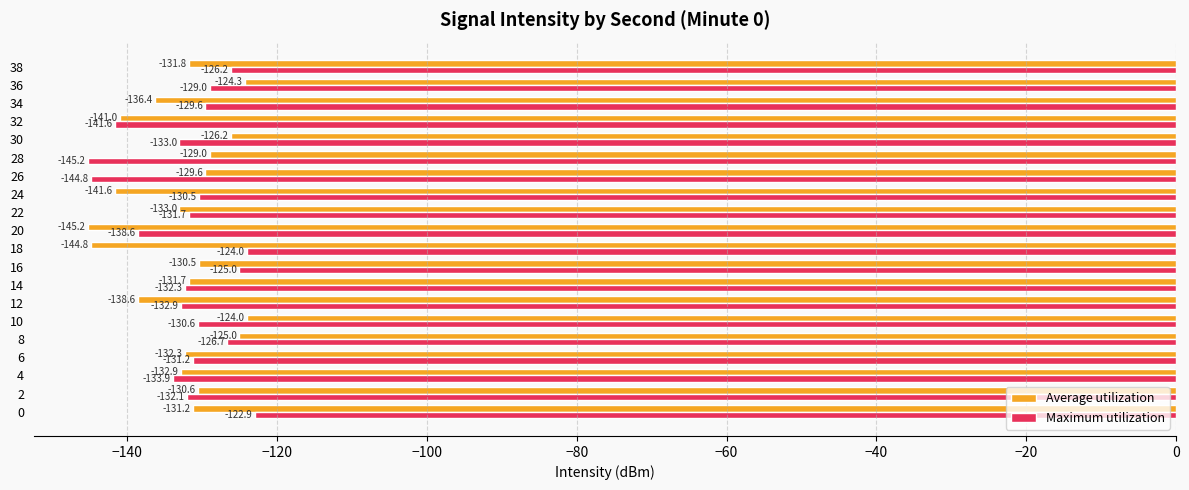

Where is Average utilization nearest to the value -134?

22